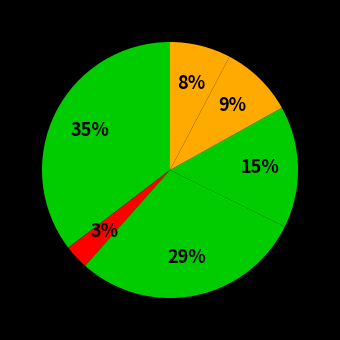

Count the number of slices in the pie.

6